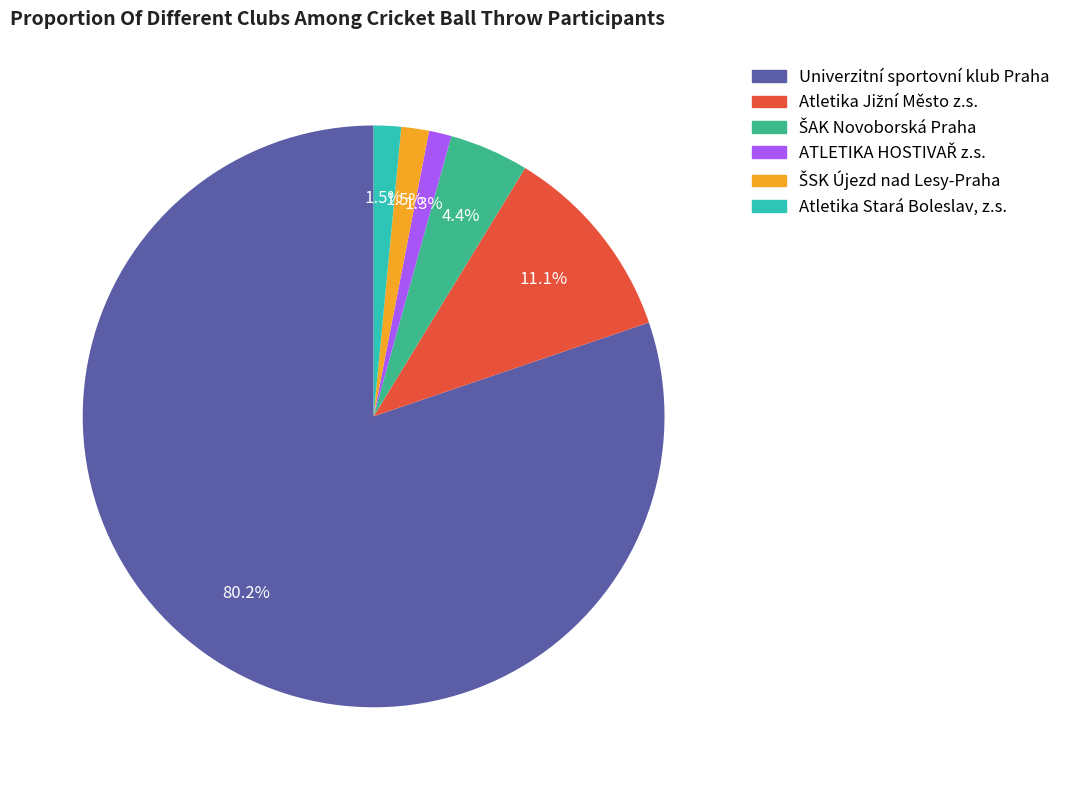

What portion of the pie excludes Atletika Stará Boleslav, z.s.?

98.5%